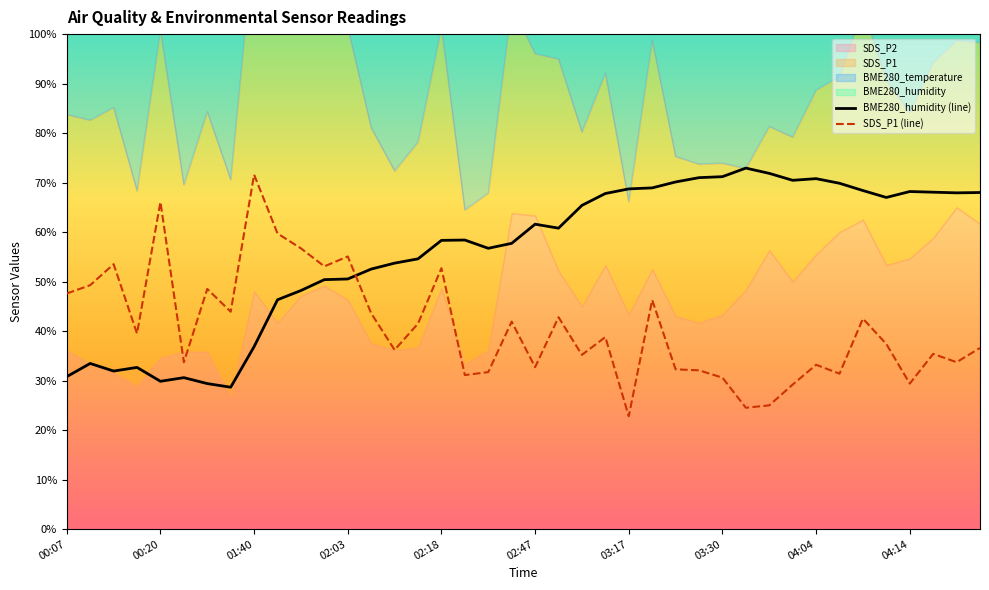

What value does the SDS_P1 (line) series have at 04:04?

33.2